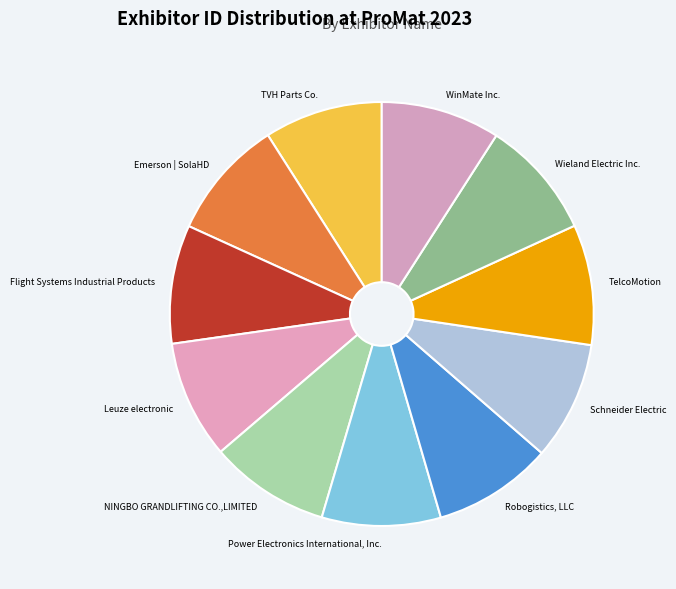

Is the sum of Power Electronics International, Inc. and Robogistics, LLC greater than half?

No